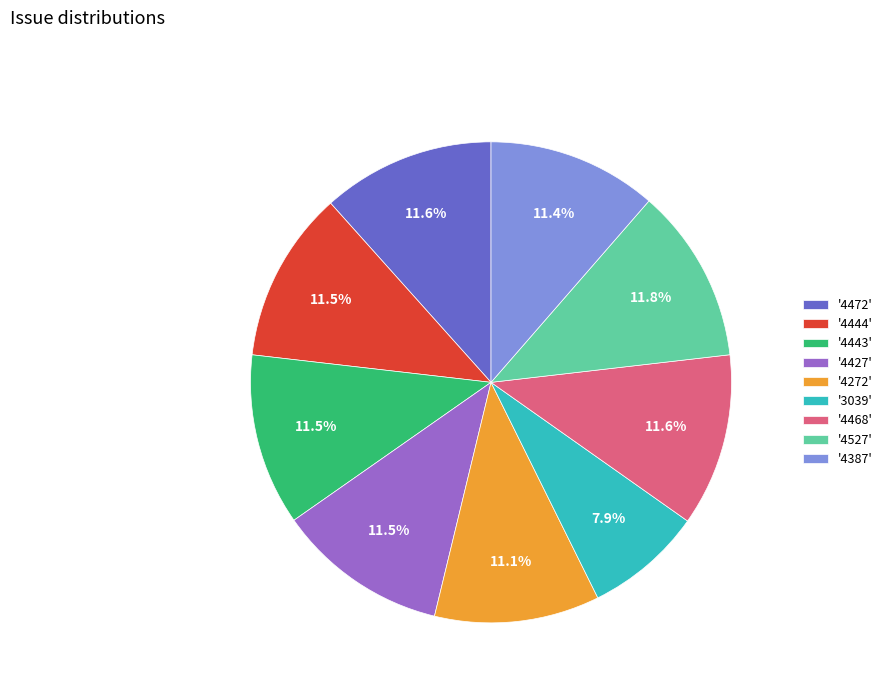

How many slices are in this pie chart?

9